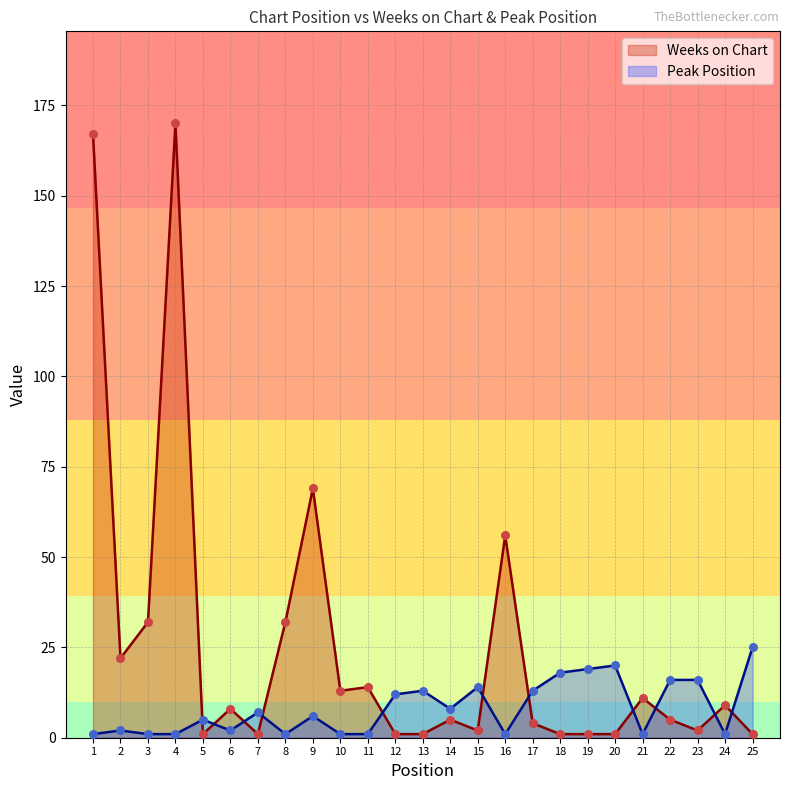

At how many categories does at least one series exceed 140?

2